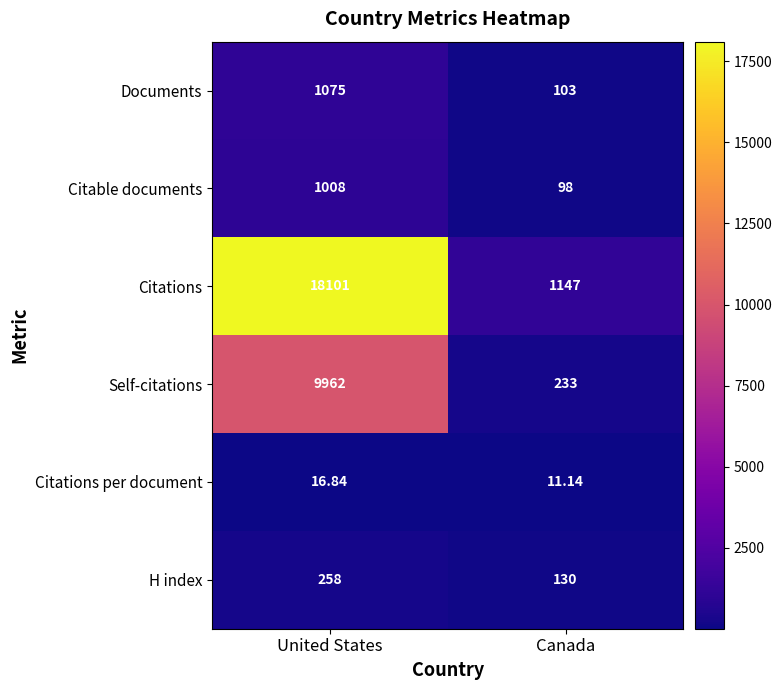

List the series in order of their peak value, highest first.

Citations, Self-citations, Documents, Citable documents, H index, Citations per document